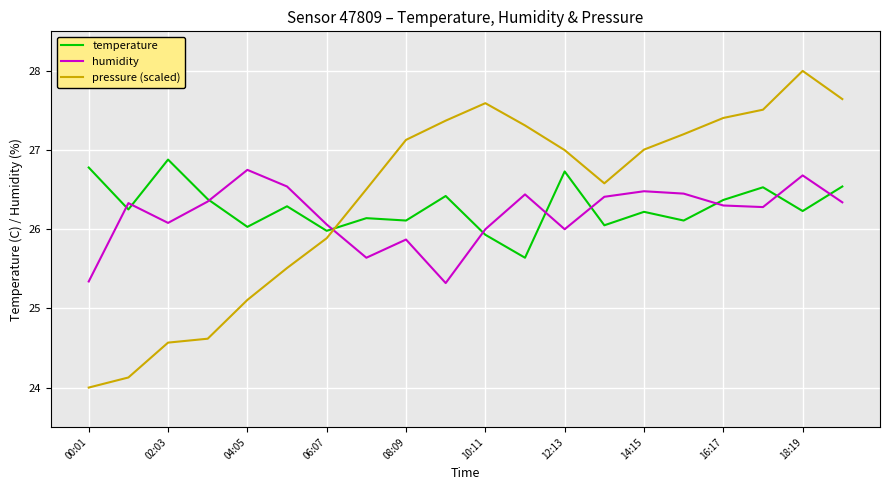

Which series has the largest range (max minus min)?

pressure (scaled)